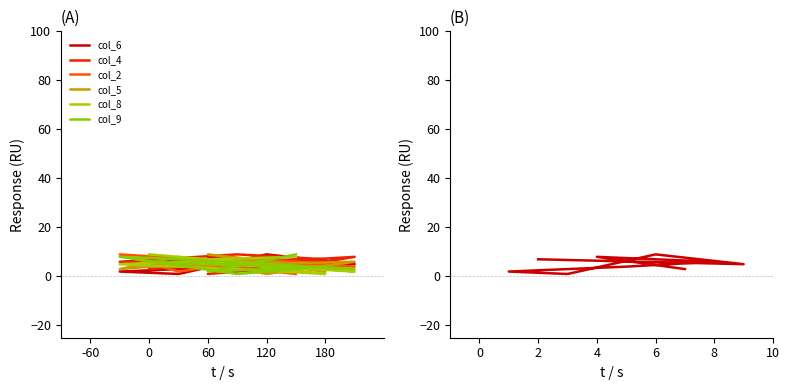

Read the col_2 value at 0.

8